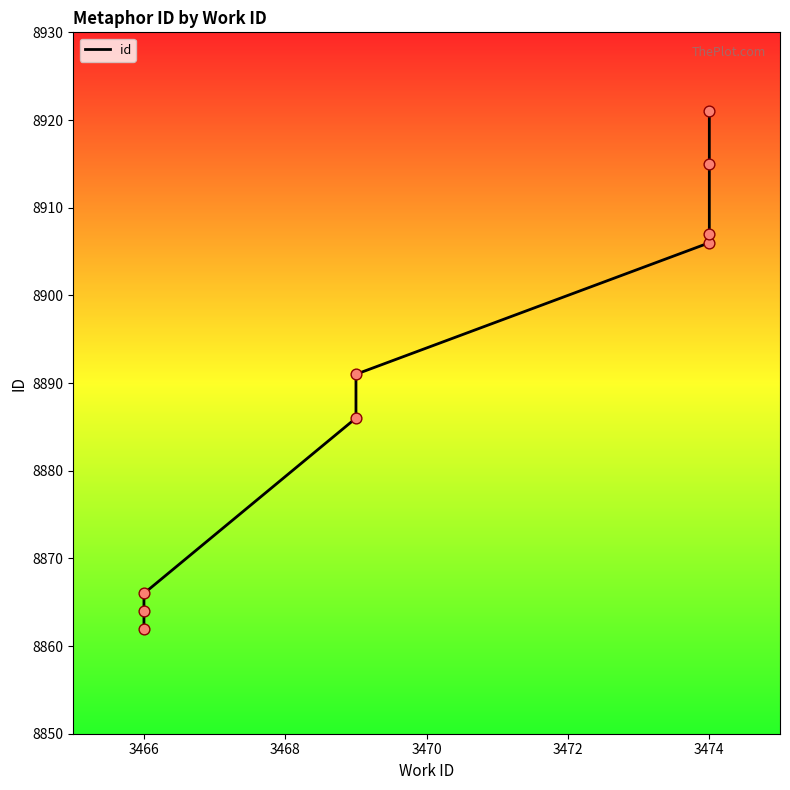

Between 3470 and 3468, which is larger?

3470